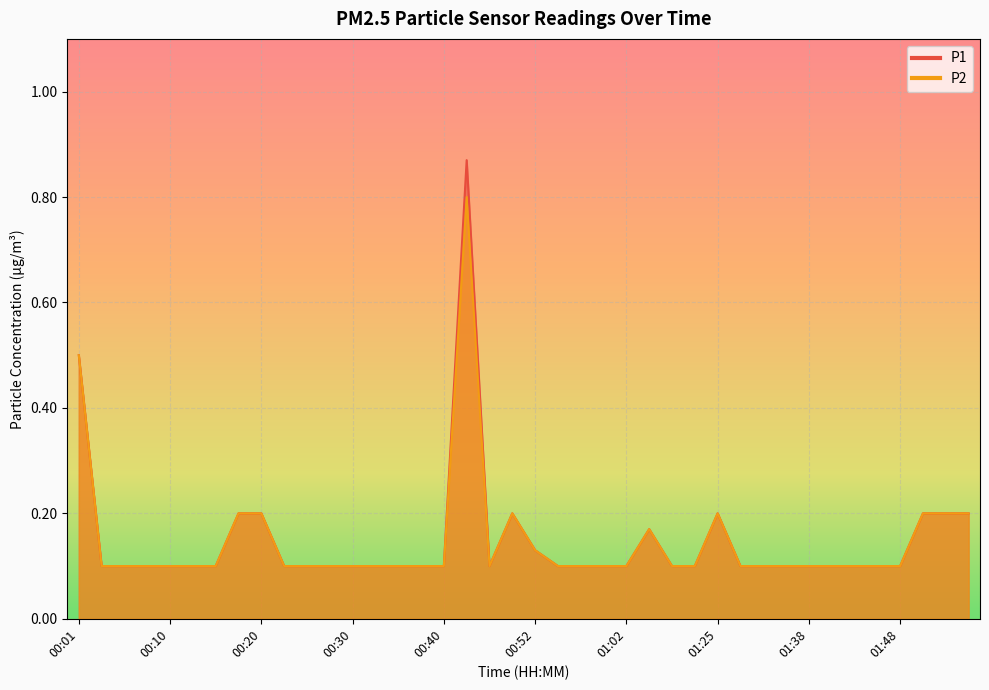

Is it true that P1 equals 0.2 at 00:50?

True